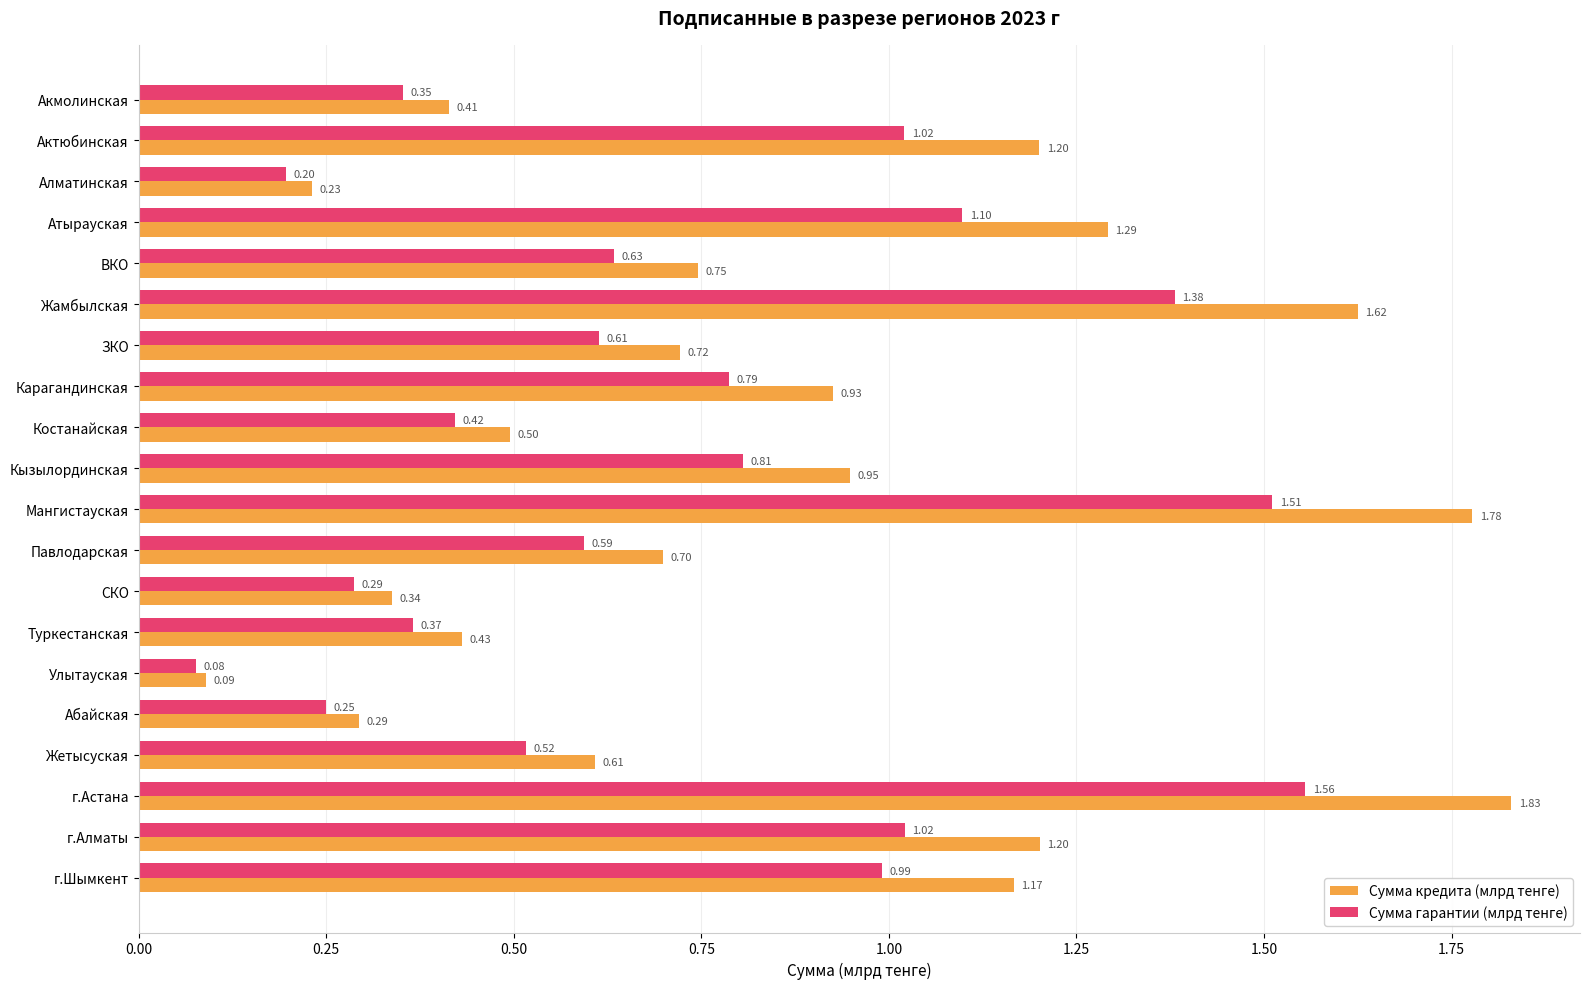

Which label corresponds to the largest value in the chart?

г.Астана